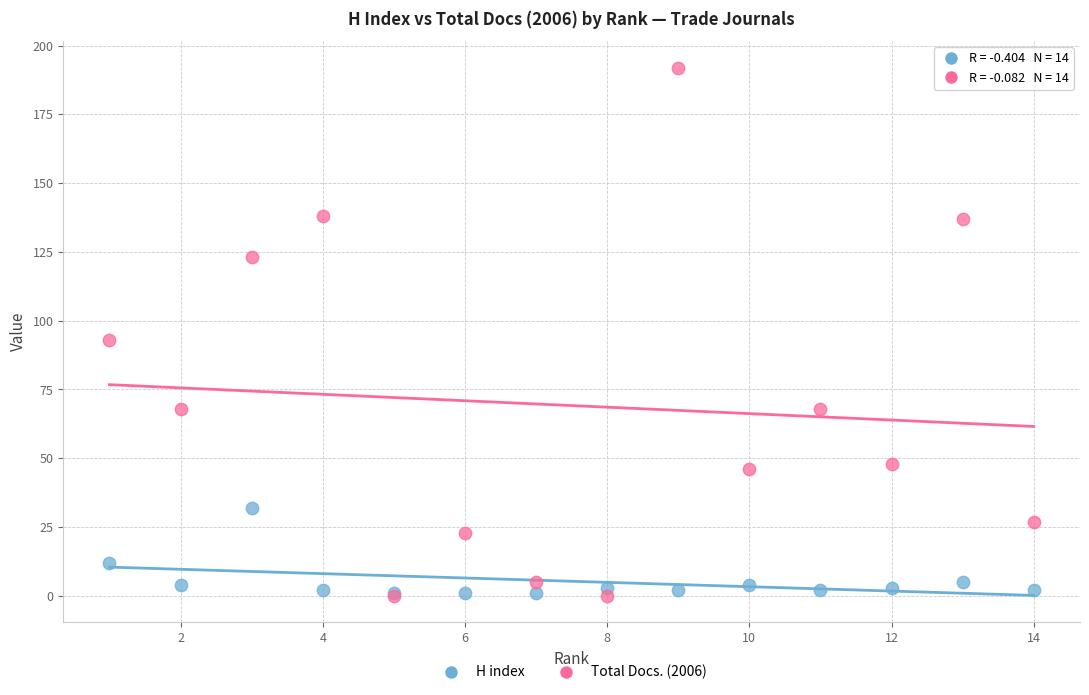

In the H index series, what Y value is closest to 16?

12